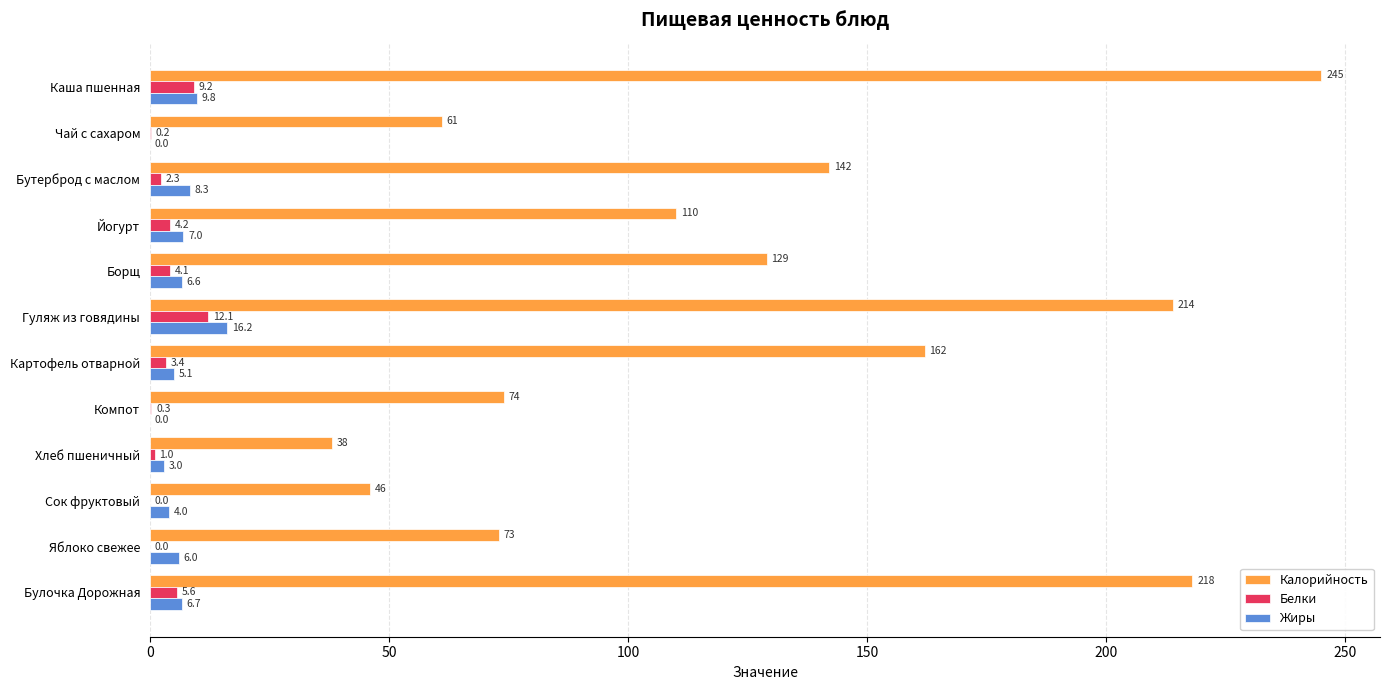

Is the value of Жиры at Картофель отварной greater than the value of Белки at Бутерброд с маслом?

Yes